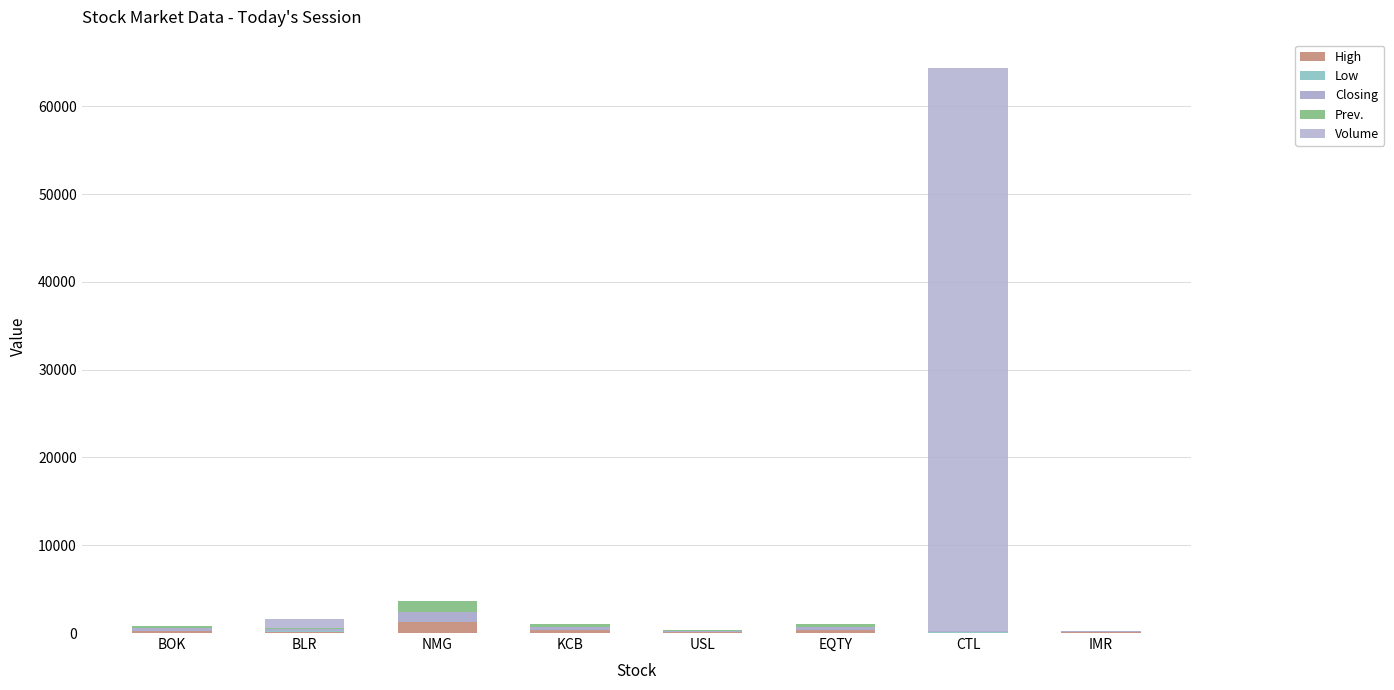

How many distinct data groups are displayed?

5